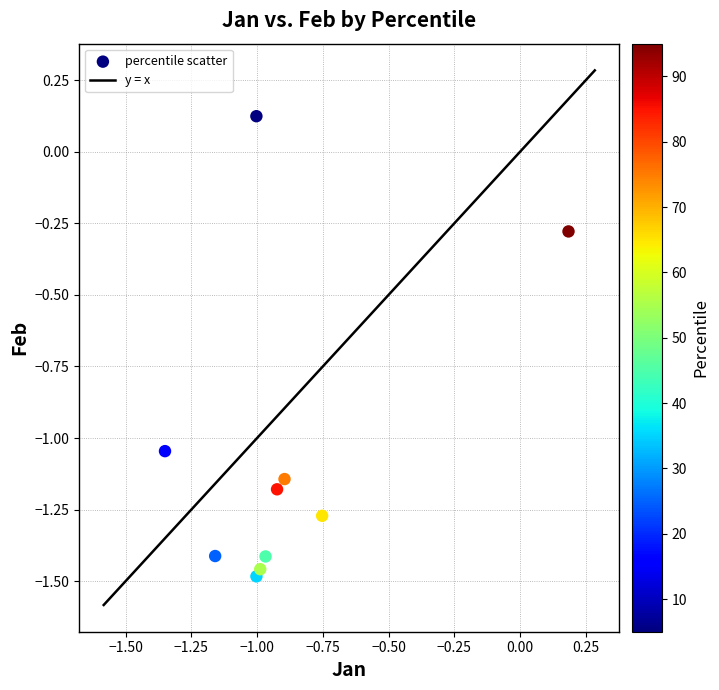

What is the range of Y values (max minus min)?

1.6